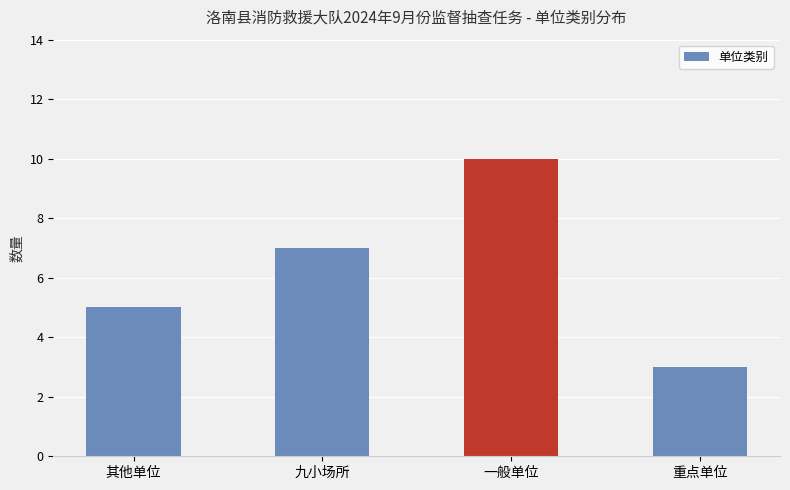

Reading left to right, what are all the values shown in this chart?

其他单位=5	九小场所=7	一般单位=10	重点单位=3